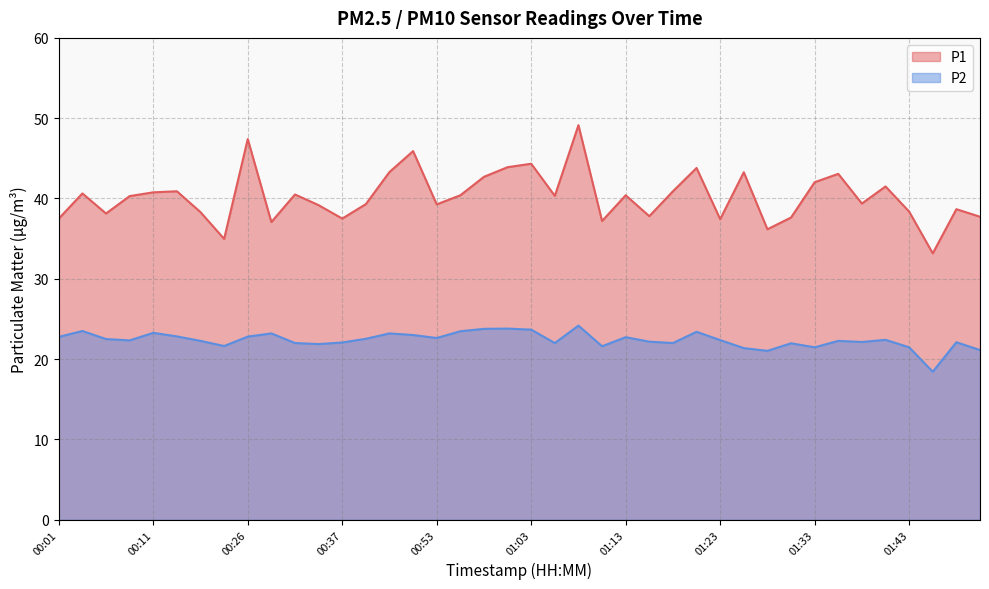

True or false: P1 has more than 2 points higher than both neighbors.

True